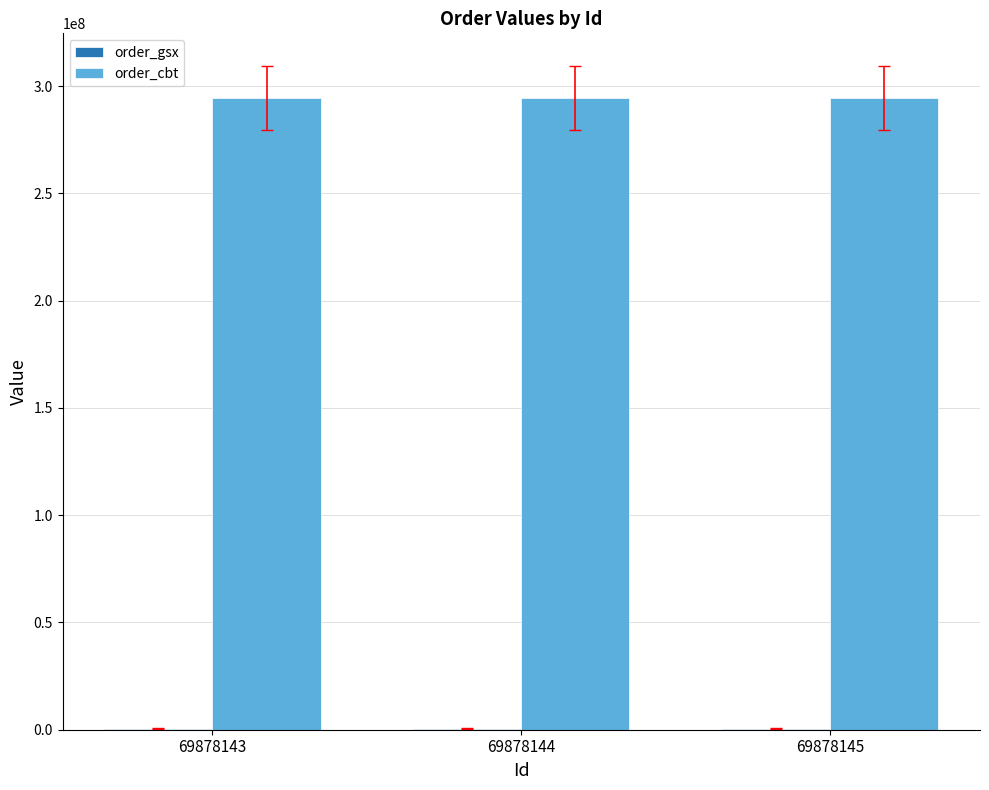

What is the sum of all order_cbt values?

883336056